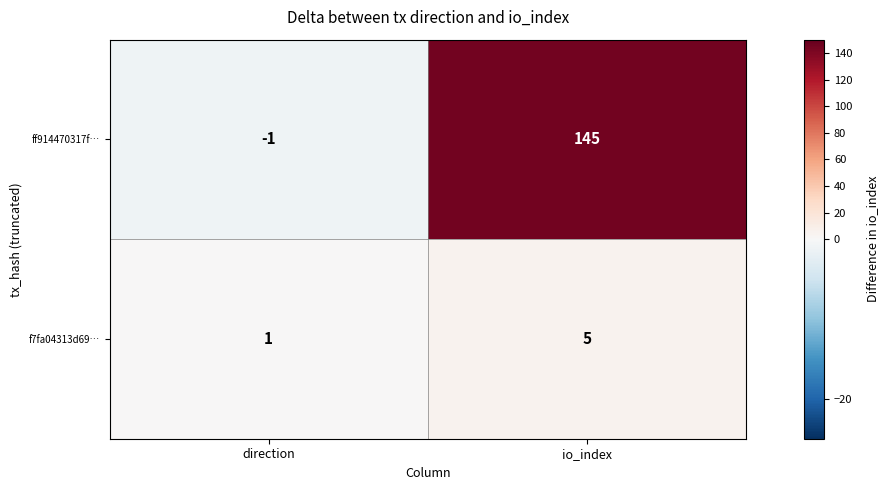

At which label does ff914470317f… reach its minimum?

direction